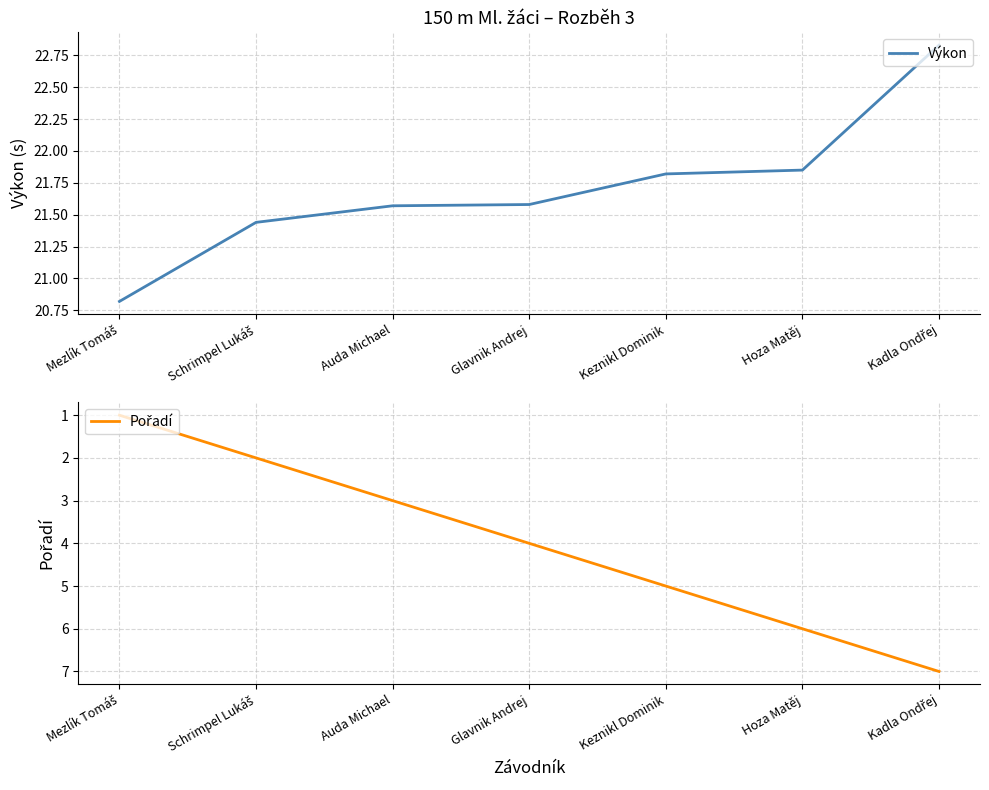

How many lines are shown in the chart?

2